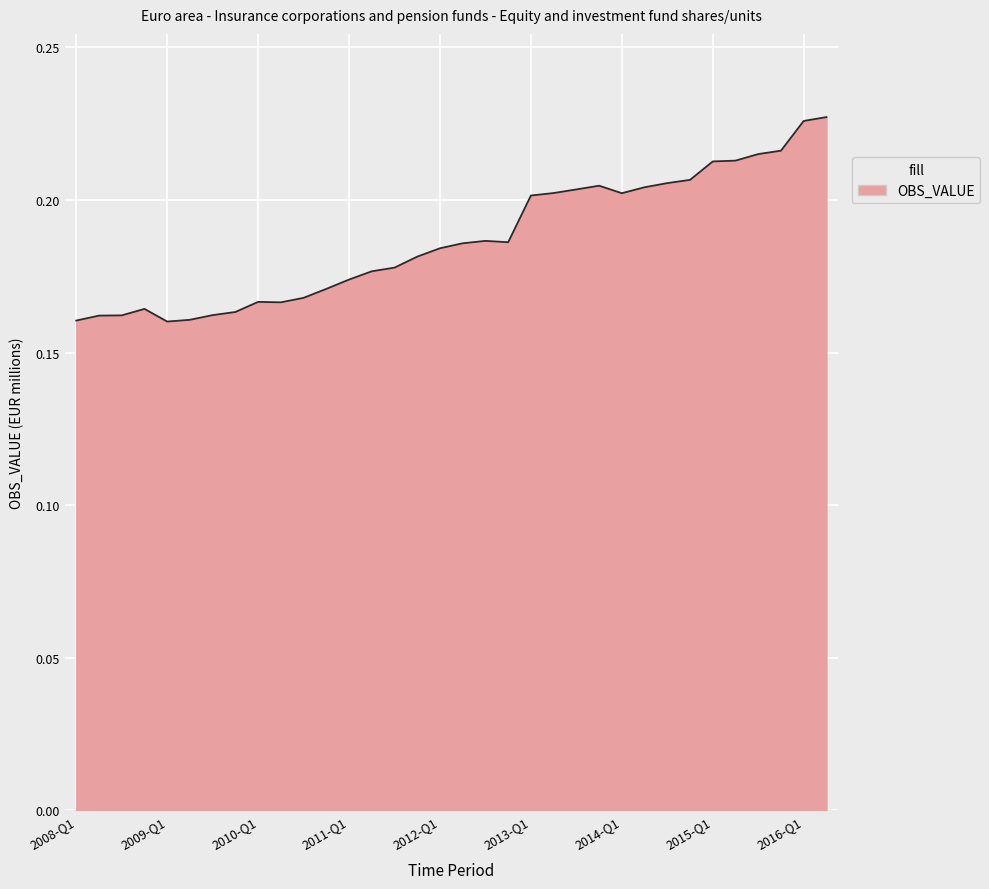

How many lines are shown in the chart?

1